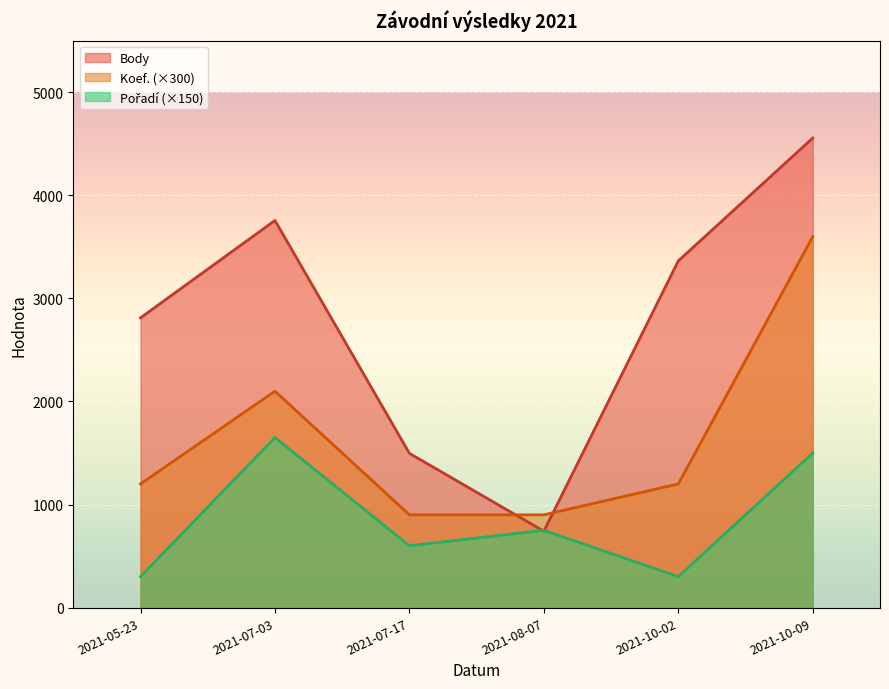

In Body, how many points are lower than both neighbors (excluding endpoints)?

1